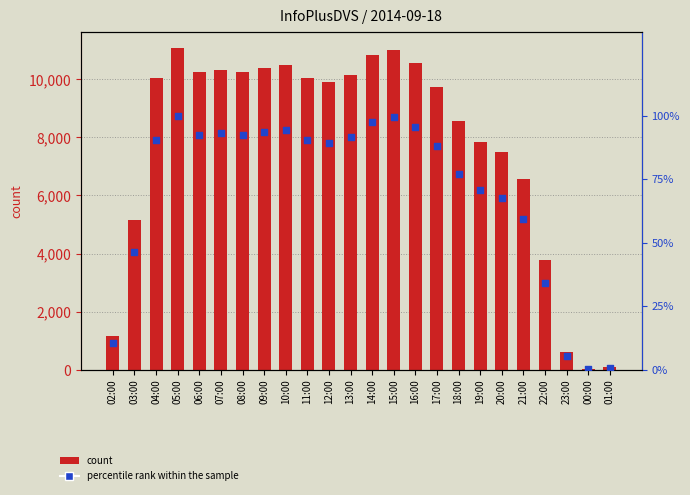

At how many categories does at least one series exceed 8304?

15